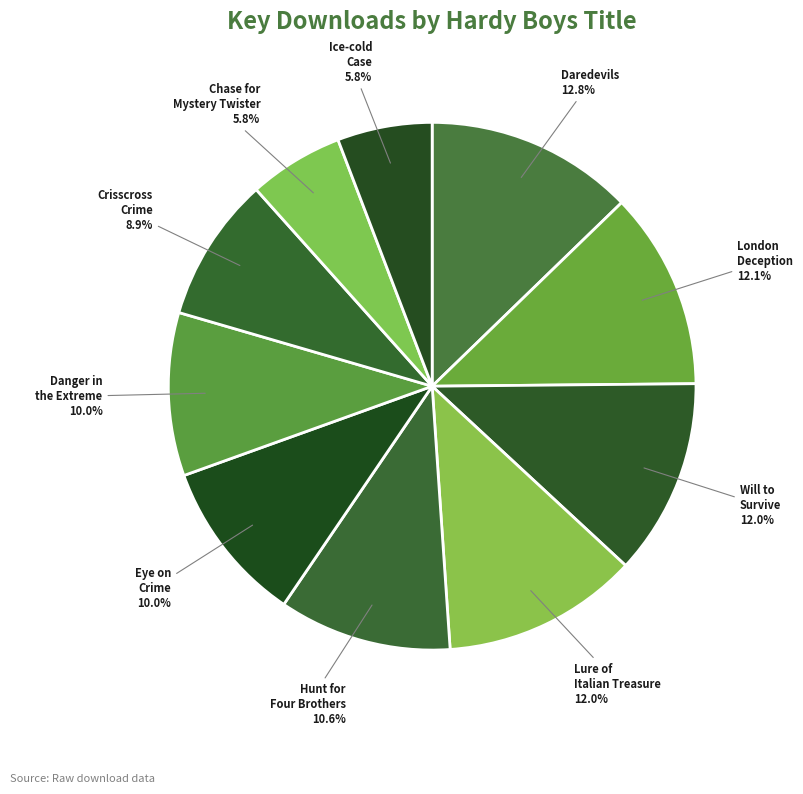

What portion of the pie excludes Hunt for Four Brothers?

89.4%